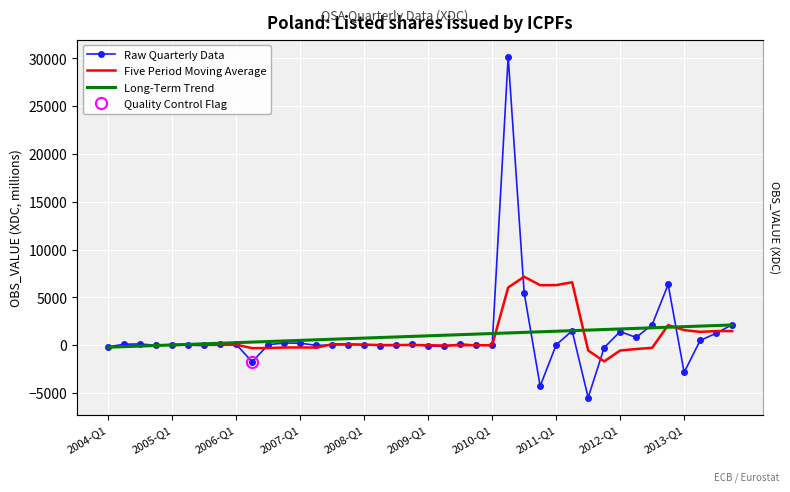

What is the maximum value for Raw Quarterly Data?

30185.2